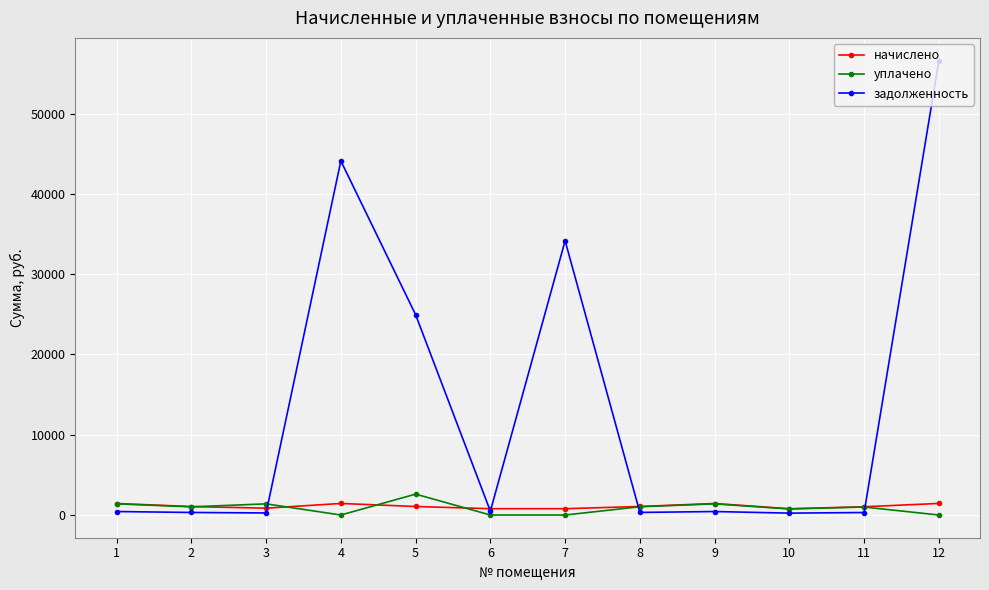

What is the maximum value shown in the chart?

56611.0